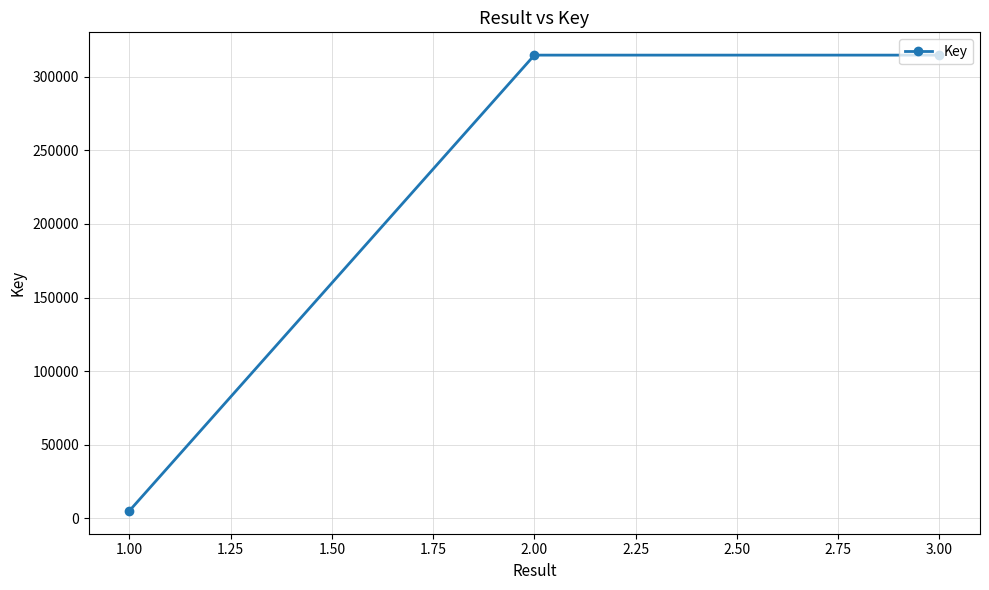

What is the greatest value displayed?

314643